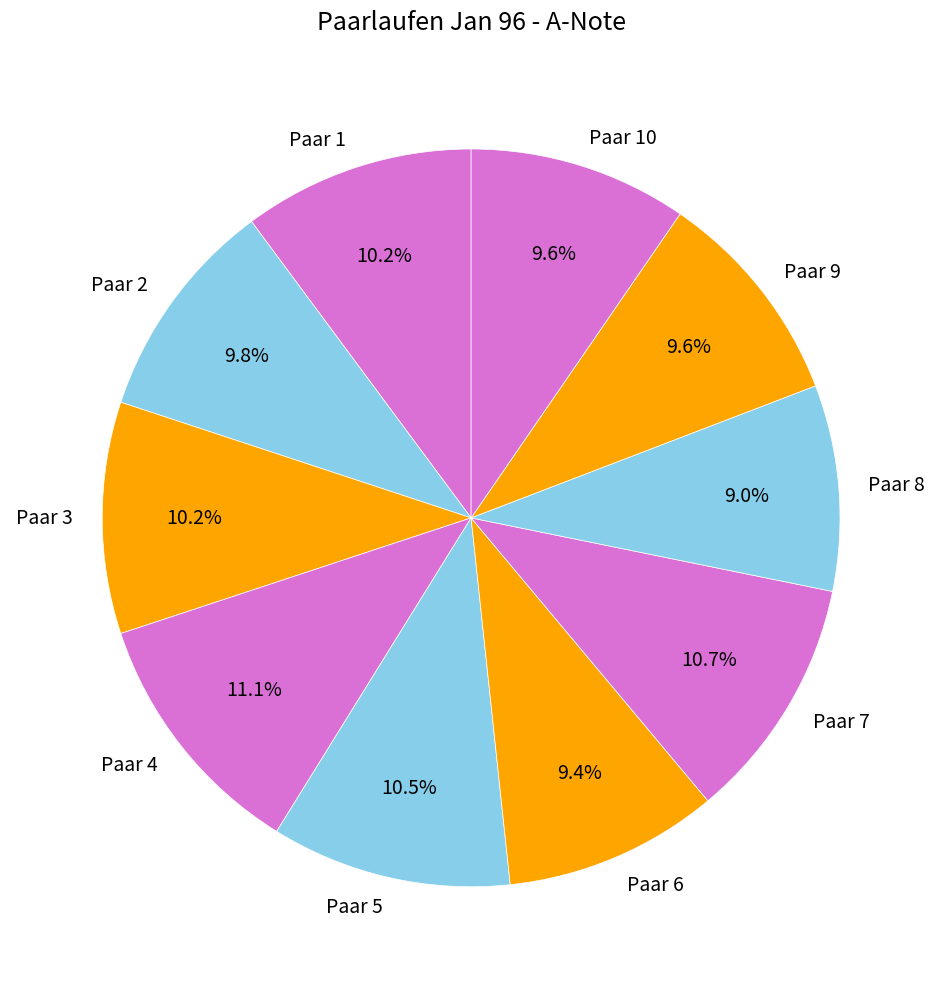

How many slices are in this pie chart?

10